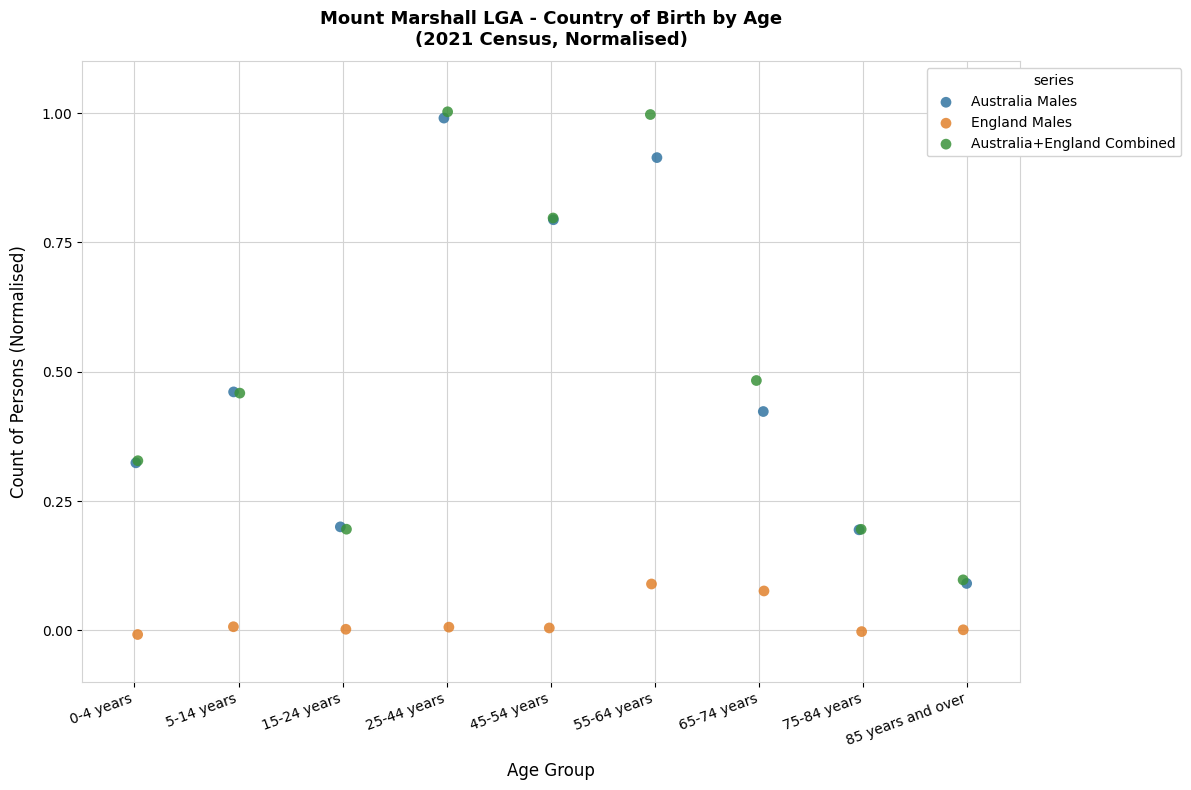

Which series contains the highest Y value?

Australia+England Combined